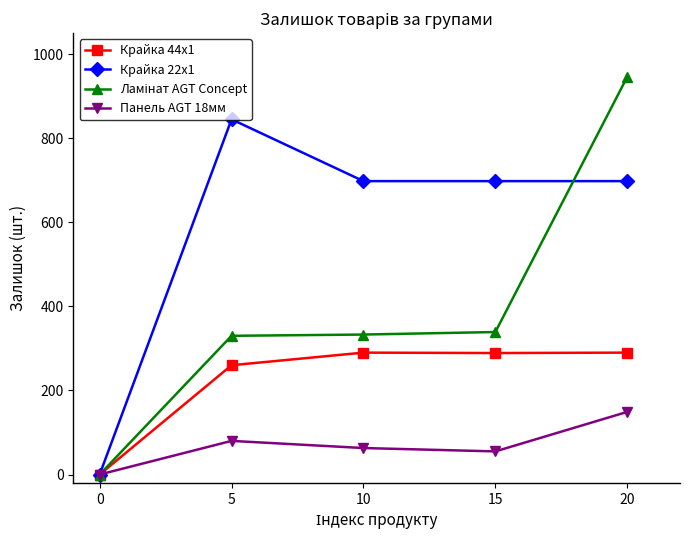

True or false: Крайка 44x1 has more than 2 interior local peaks.

False